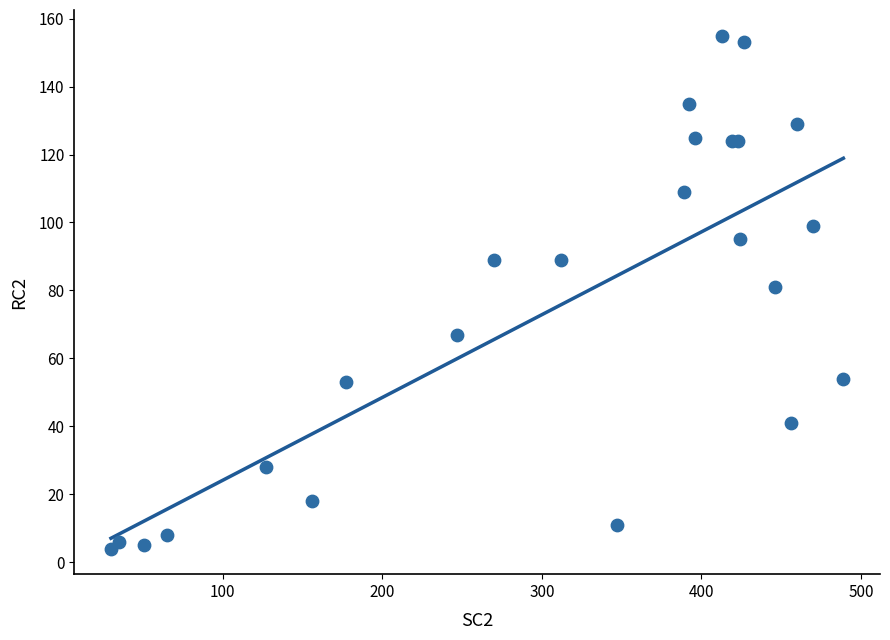

What Y value in the scatter plot is closest to 79?

81